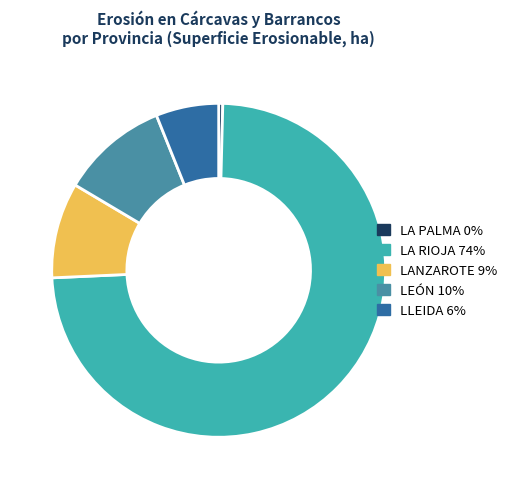

Is there a majority slice in this chart?

Yes